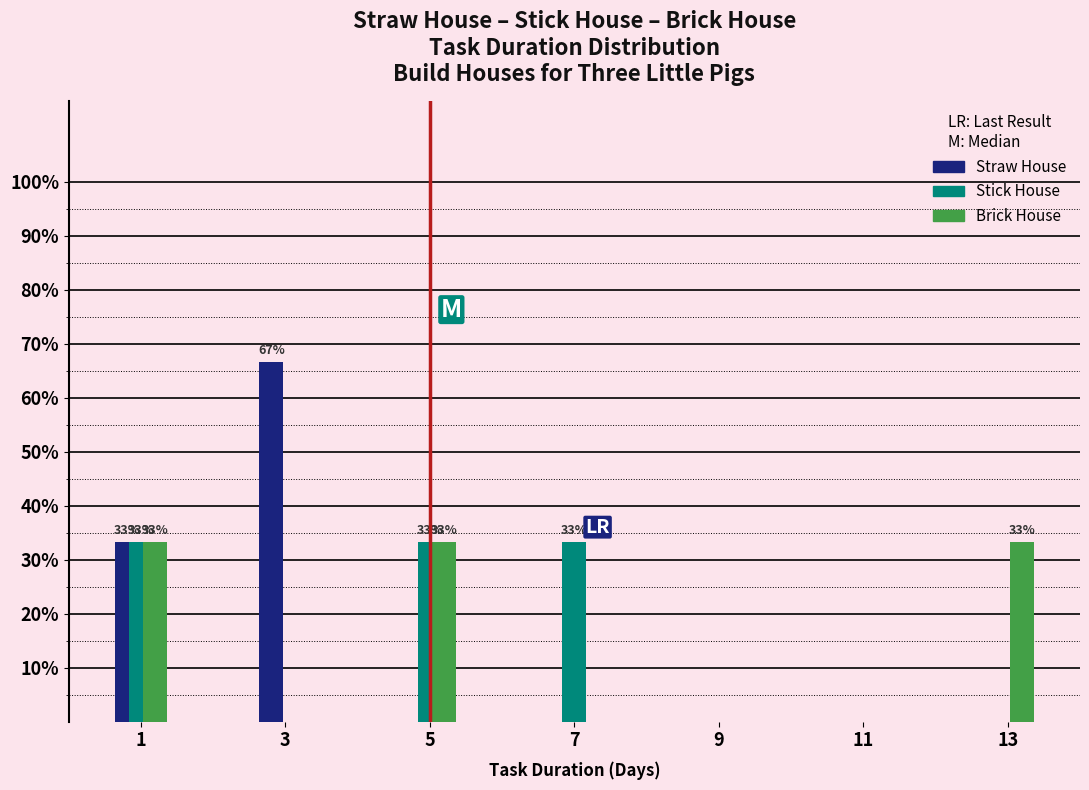

Reading right to left, what are all the values shown in this chart?

Straw House: 13=0.0	11=0.0	9=0.0	7=0.0	5=0.0	3=66.7	1=33.3
Stick House: 13=0.0	11=0.0	9=0.0	7=33.3	5=33.3	3=0.0	1=33.3
Brick House: 13=33.3	11=0.0	9=0.0	7=0.0	5=33.3	3=0.0	1=33.3